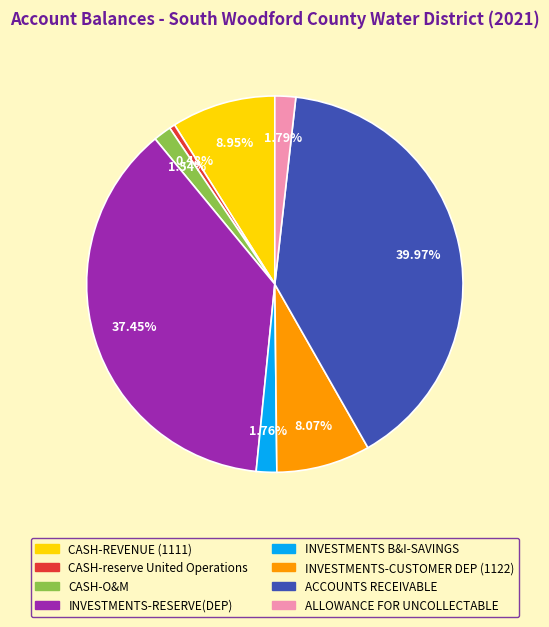

To the nearest percent, what is the difference between the largest and smallest slice percentages?

39%